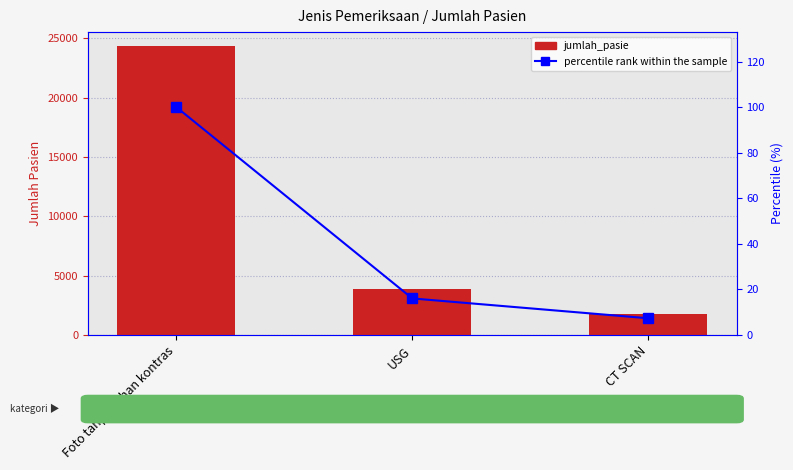

What is the label of the 2nd bar from the right?

USG